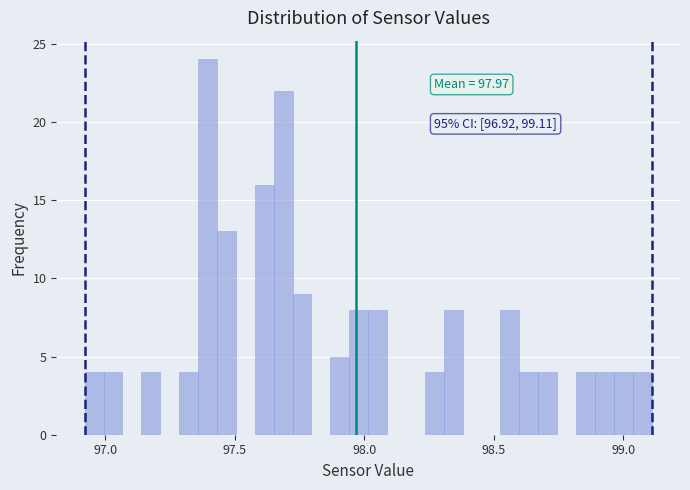

Around what value on the x-axis is the tallest bar? Give the approximate position of its centre, as read against the axis.

97.40